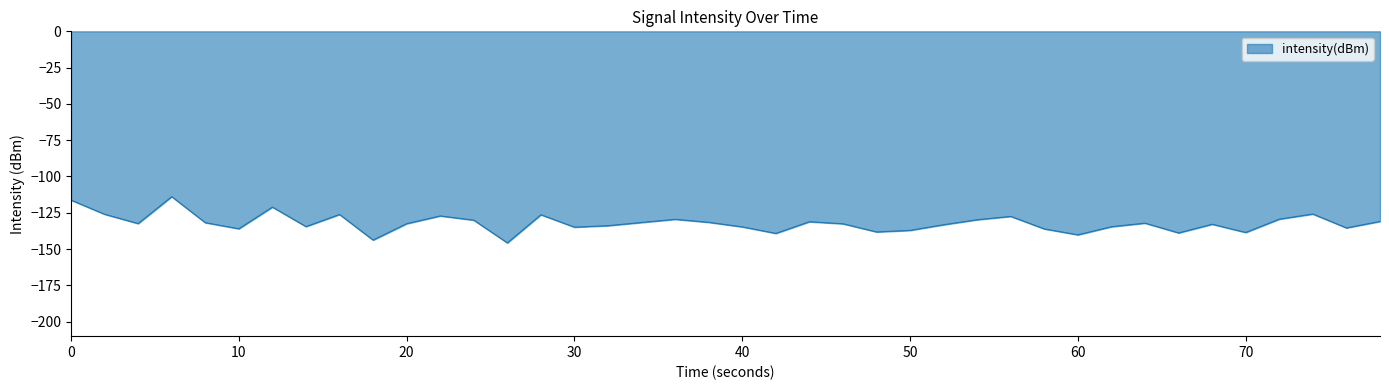

What is the average value?

-132.1